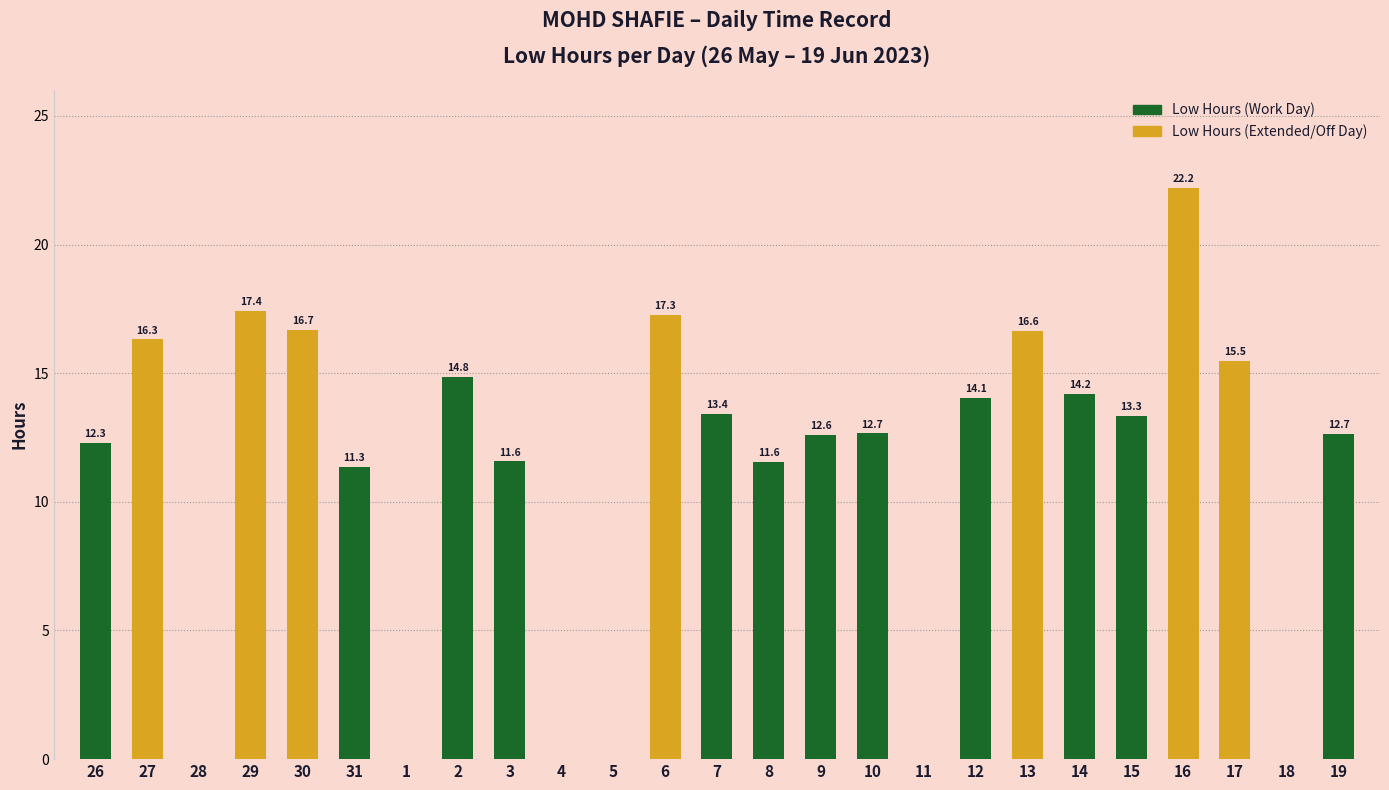

Between 1 and 7, which is larger?

7